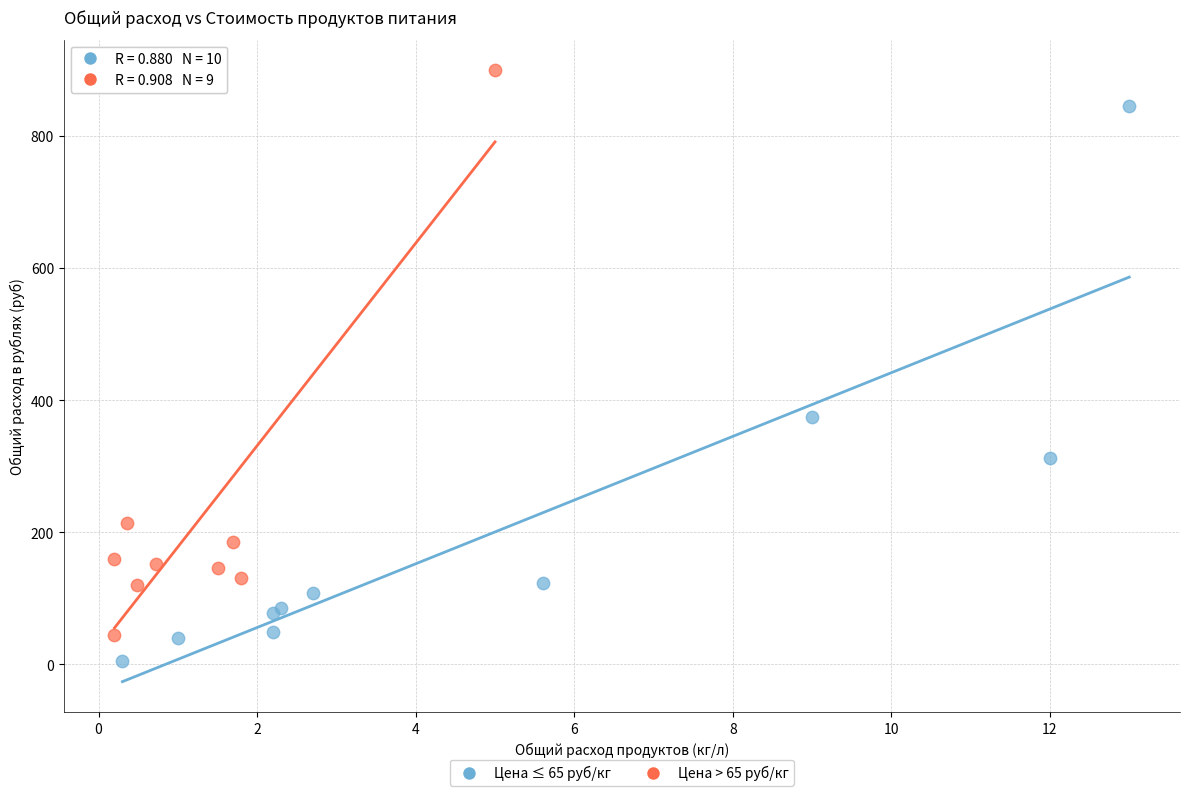

Which series reaches the minimum Y coordinate?

Цена ≤ 65 руб/кг